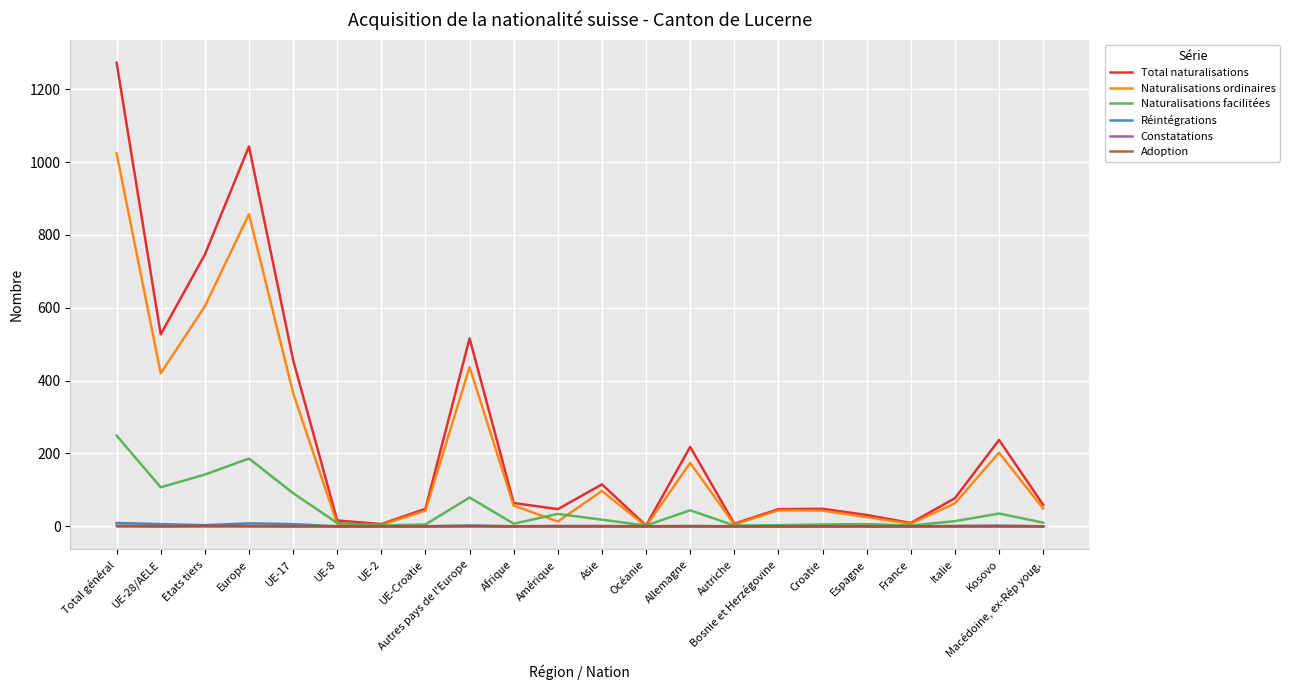

What is the average value of the Naturalisations facilitées series?

48